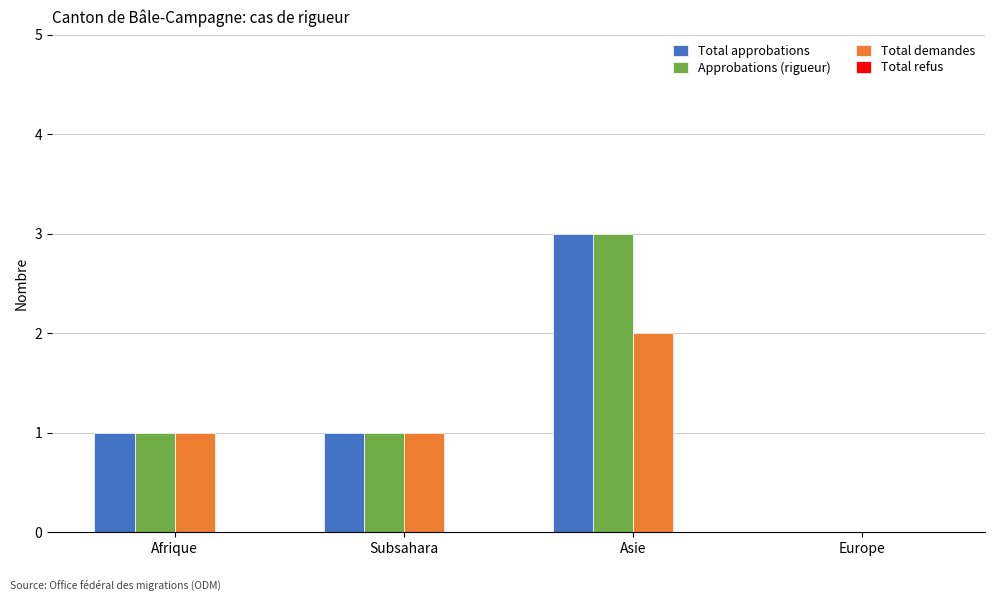

Reading left to right, what are all the values shown in this chart?

Total approbations: Afrique=1	Subsahara=1	Asie=3	Europe=0
Approbations (rigueur): Afrique=1	Subsahara=1	Asie=3	Europe=0
Total demandes: Afrique=1	Subsahara=1	Asie=2	Europe=0